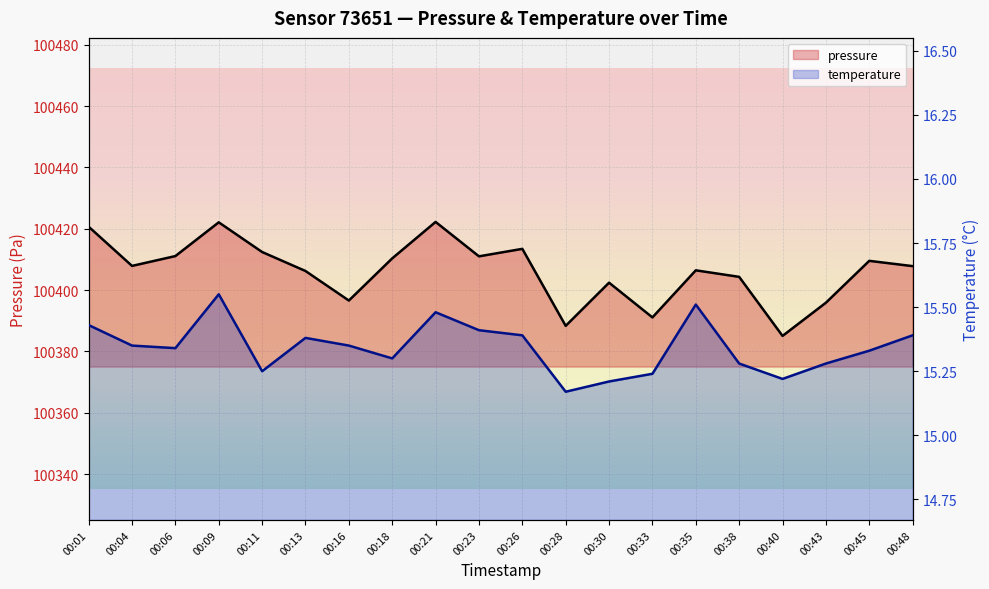

What is the highest value of the temperature series?

15.6